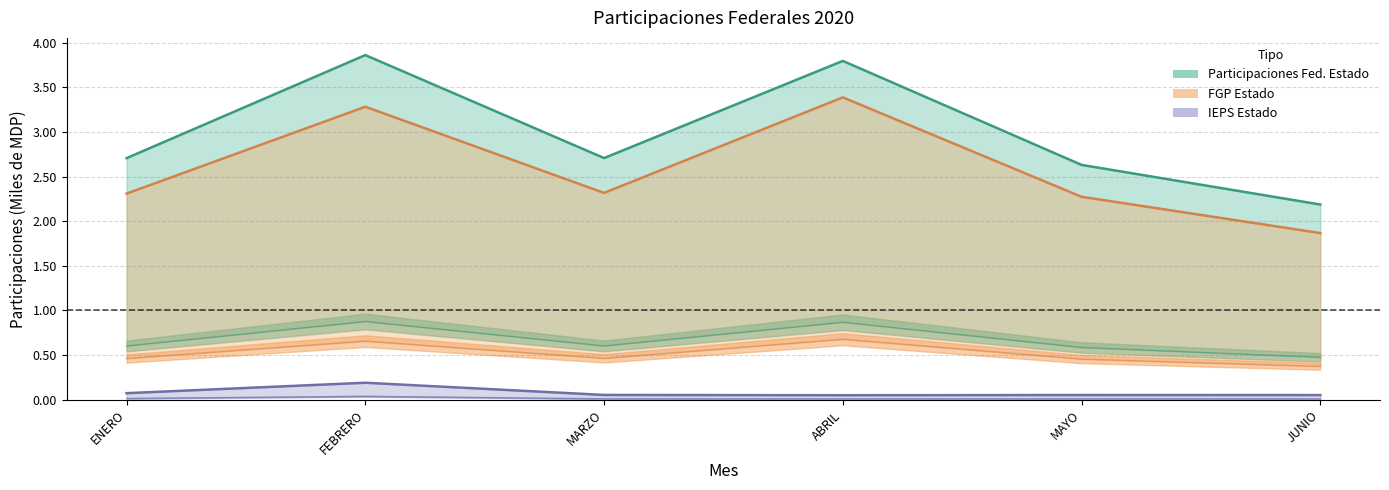

True or false: PARTICIPACIONES FEDERALES (Estado) has a value of 3.9 at FEBRERO.

True